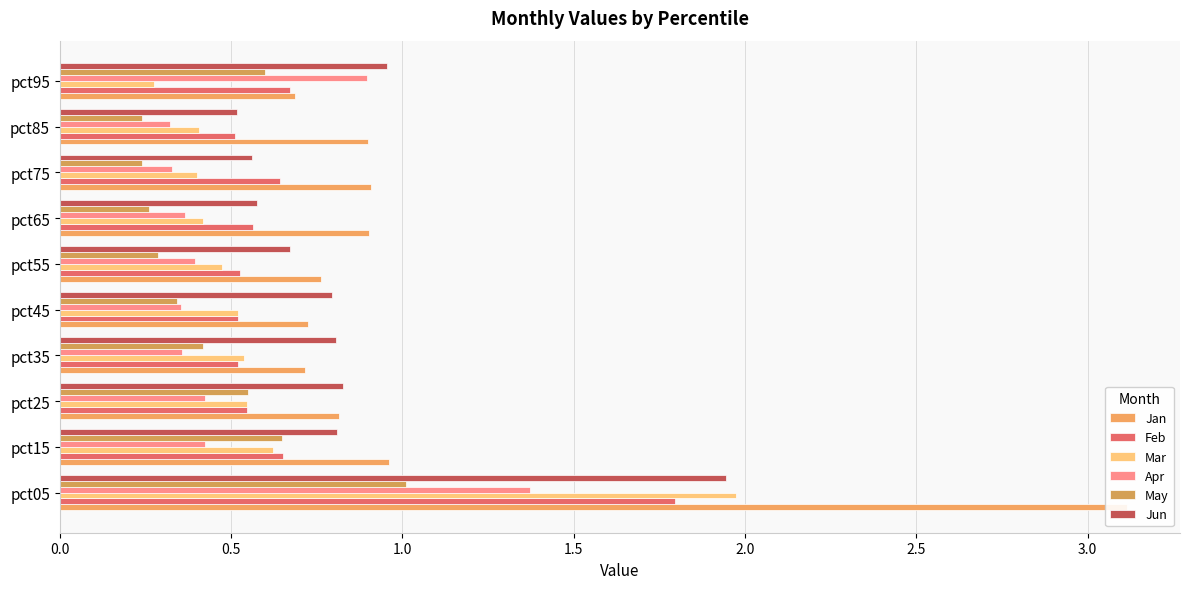

Between pct55 and pct75, which series saw the biggest shift?

Jan